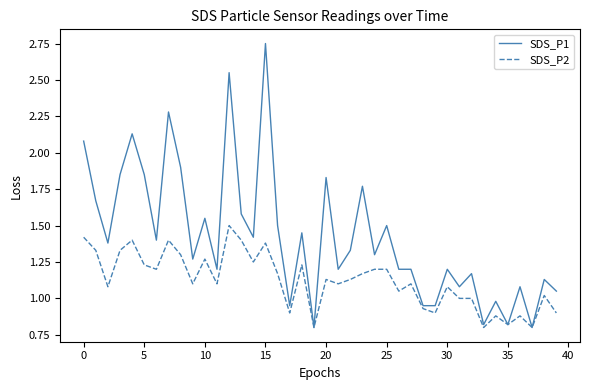

What is the highest value of the SDS_P2 series?

1.5